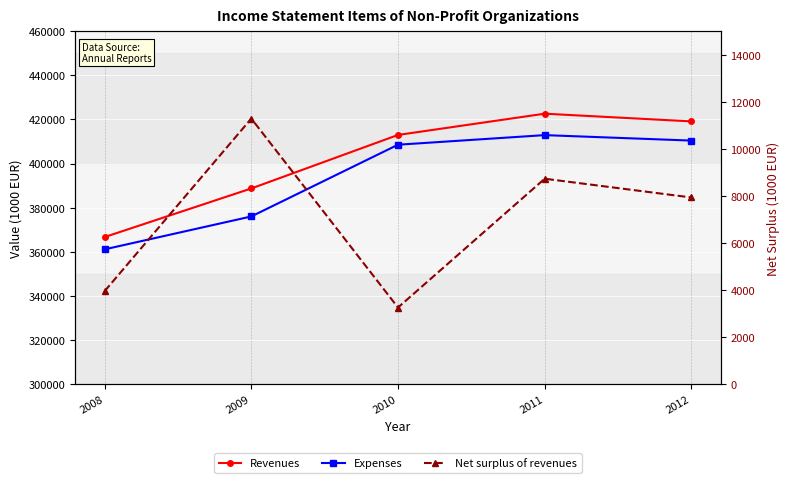

How many series are shown in this chart?

3